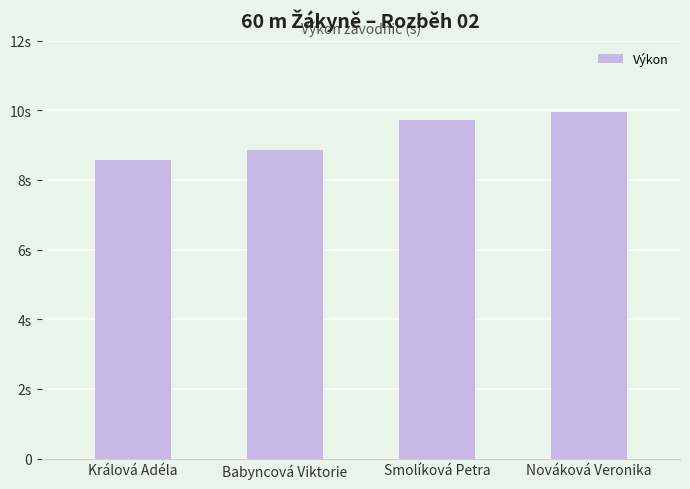

Between Babyncová Viktorie and Nováková Veronika, which is larger?

Nováková Veronika